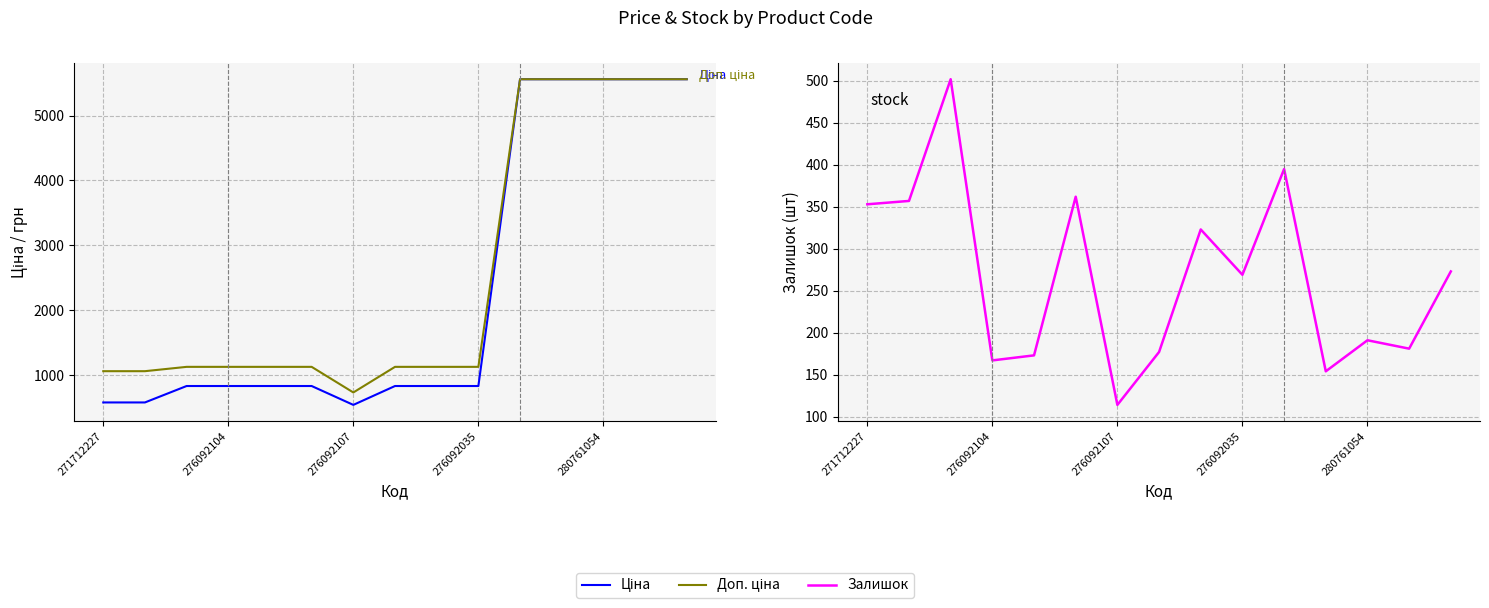

Reading left to right, transcribe all the data shown in this chart.

Ціна: 578.1	578.1	831.5	831.5	831.5	831.5	540.5	831.5	831.5	831.5	5560.3	5560.3	5560.3	5560.3	5560.3
Доп. ціна: 1060.0	1060.0	1126.7	1126.7	1126.7	1126.7	732.0	1126.7	1126.7	1126.7	5560.3	5560.3	5560.3	5560.3	5560.3
surface + gas reactions: 353.0	357.0	502.0	167.0	173.0	362.0	114.0	177.0	323.0	269.0	395.0	154.0	191.0	181.0	273.0